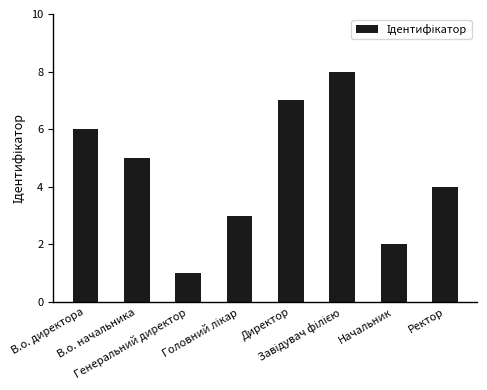

What is the sum of all values?

36